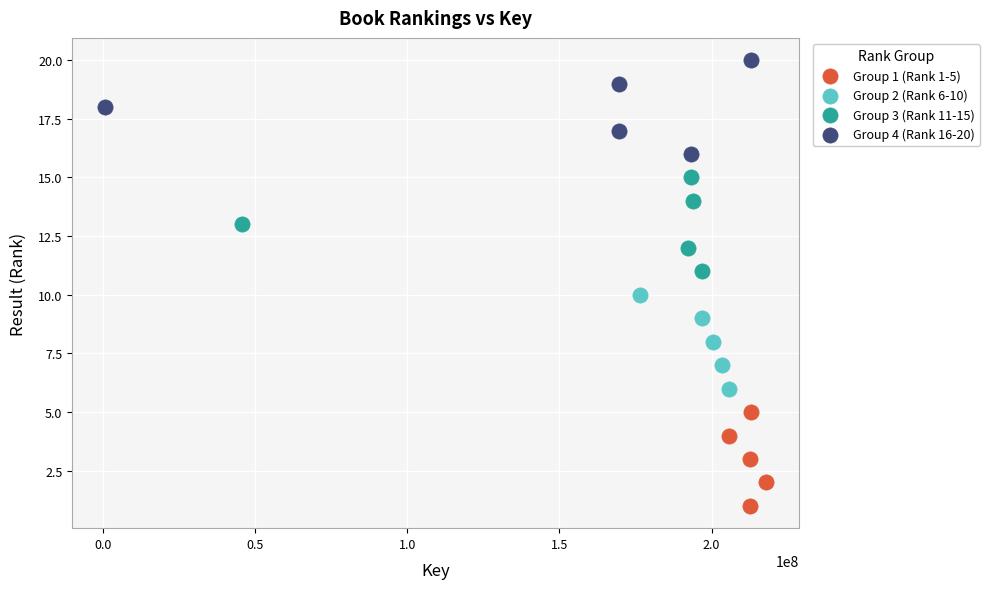

Which series reaches the minimum Y coordinate?

Group 1 (Rank 1-5)